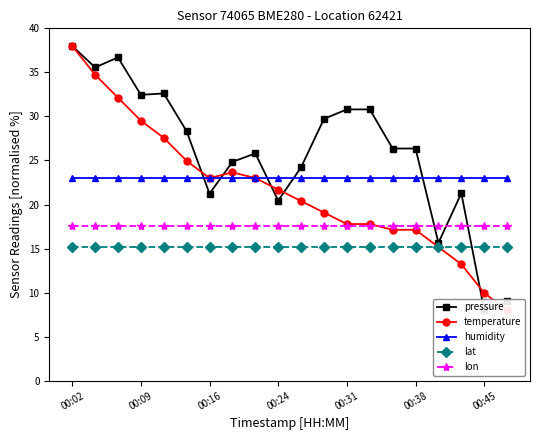

Which series has the largest total across all categories?

pressure